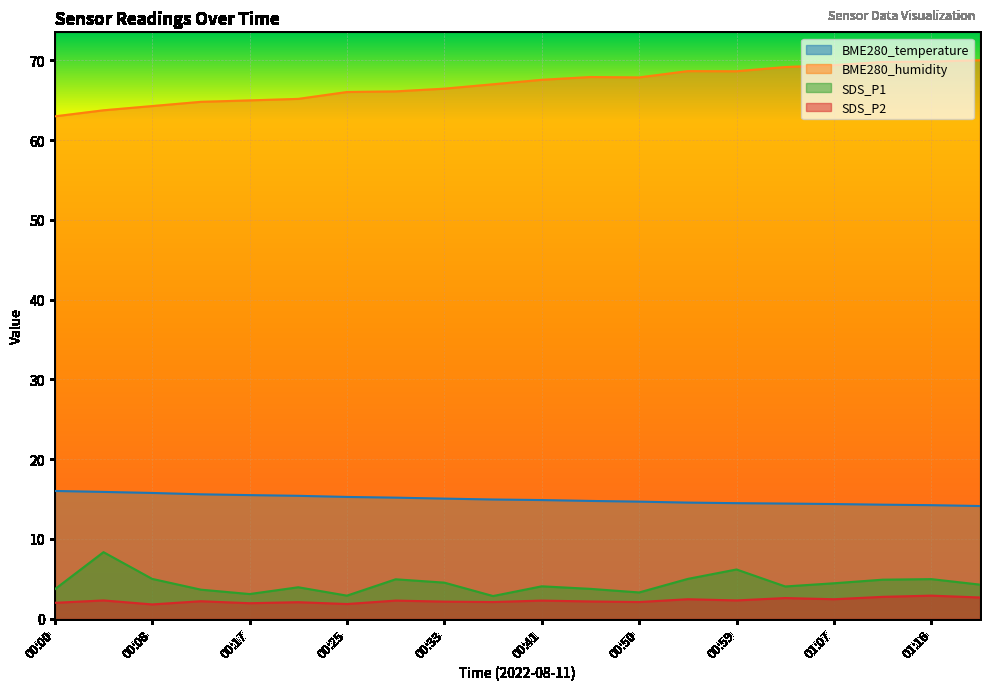

What is the sum of all SDS_P2 values?

45.4